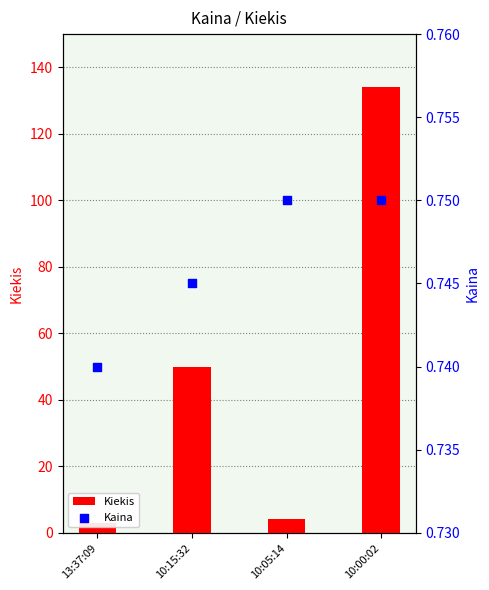

At which category is the sum across all series the highest?

10:00:02